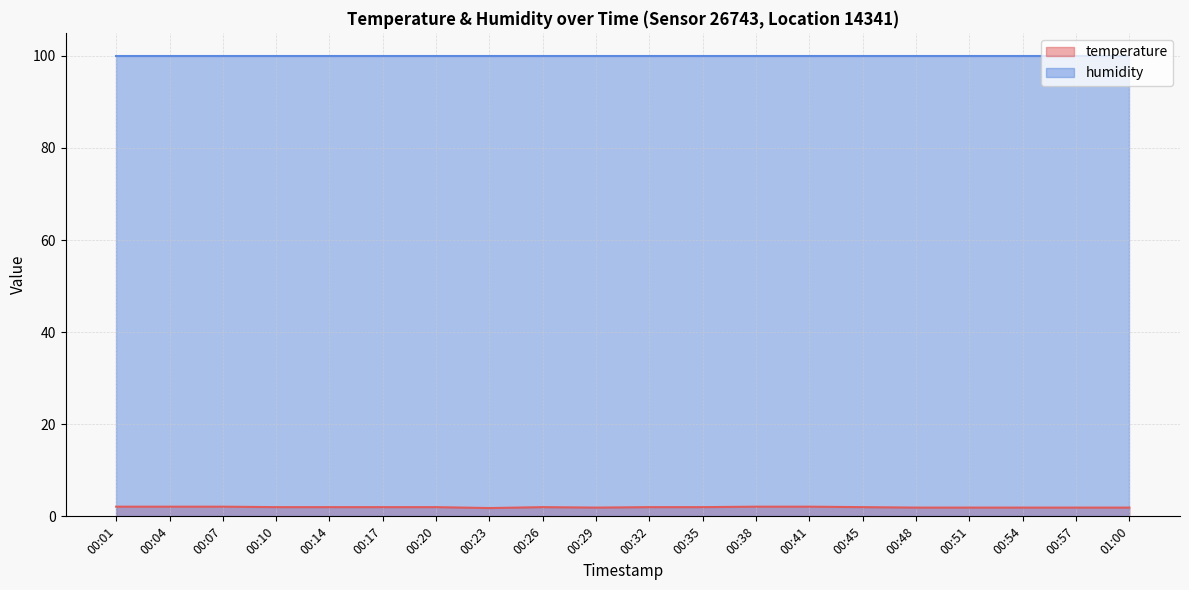

Is it true that the value at 00:54 is 1.0?

False